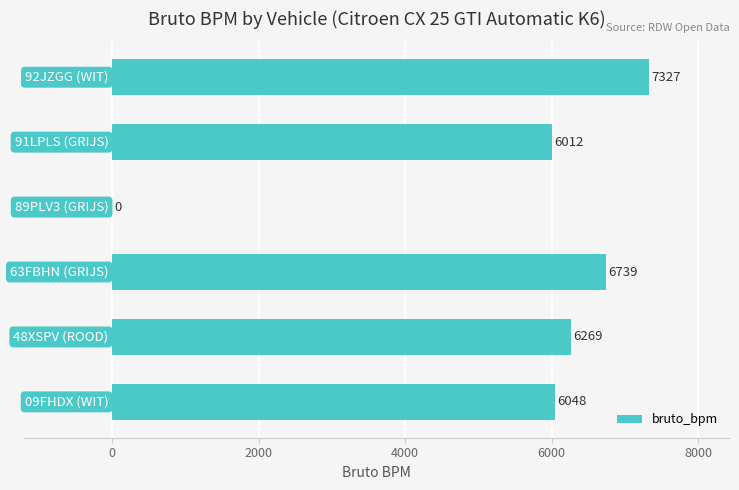

What is the sum of all values?

32395